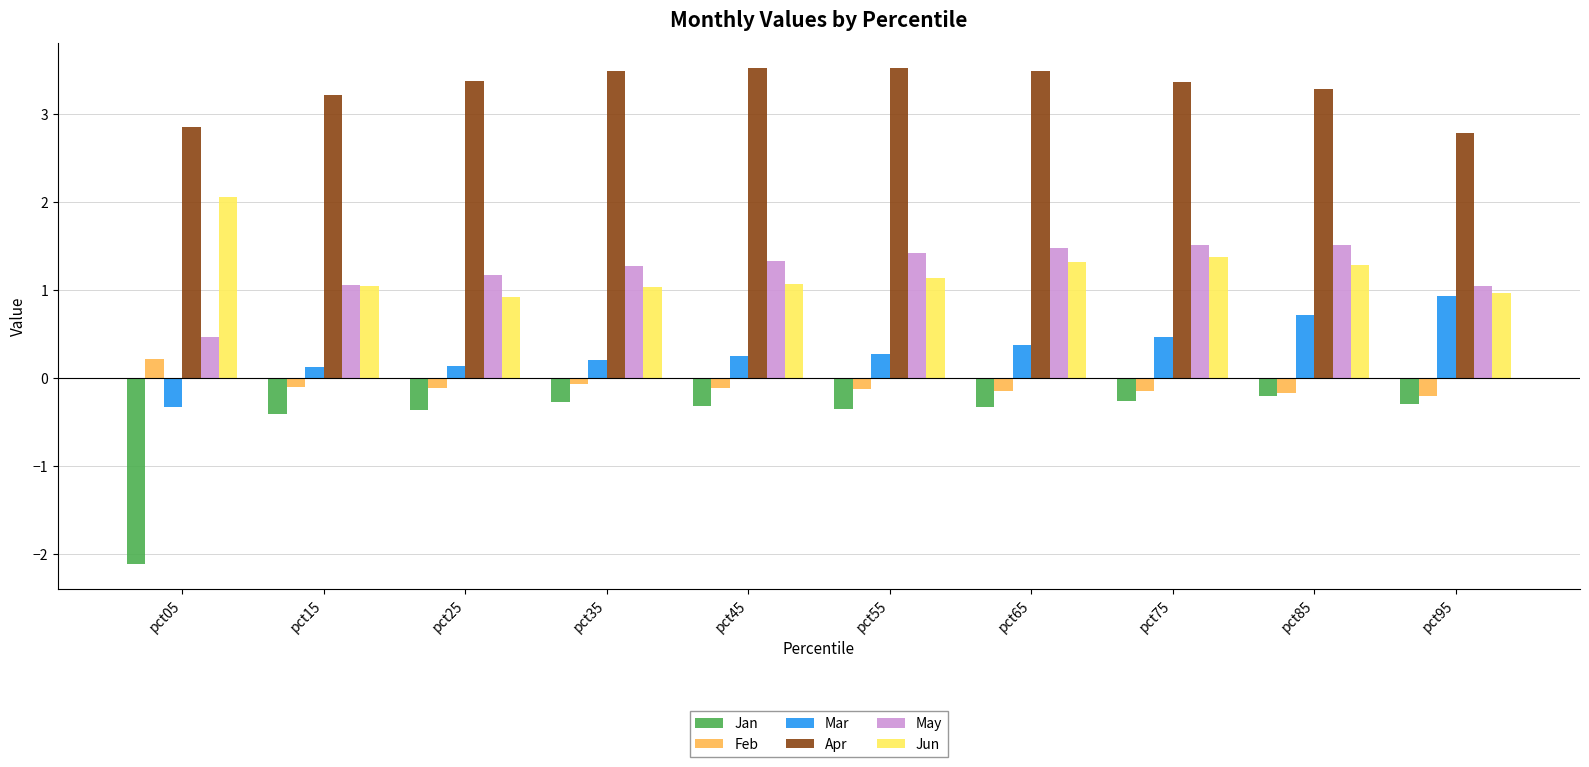

Does the chart contain any negative values?

Yes